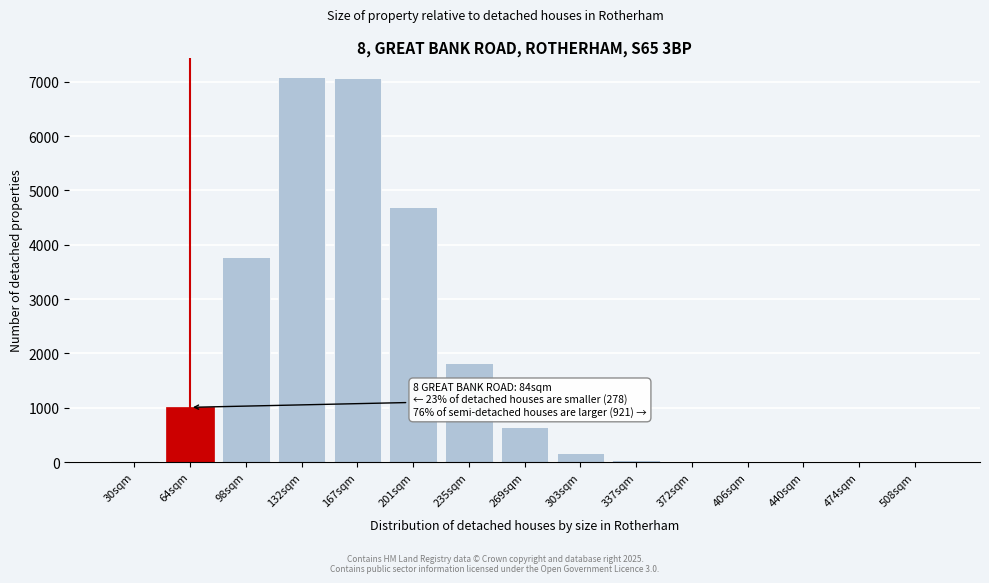

The chart shows a value of 28.2 at 337sqm. True or false?

True